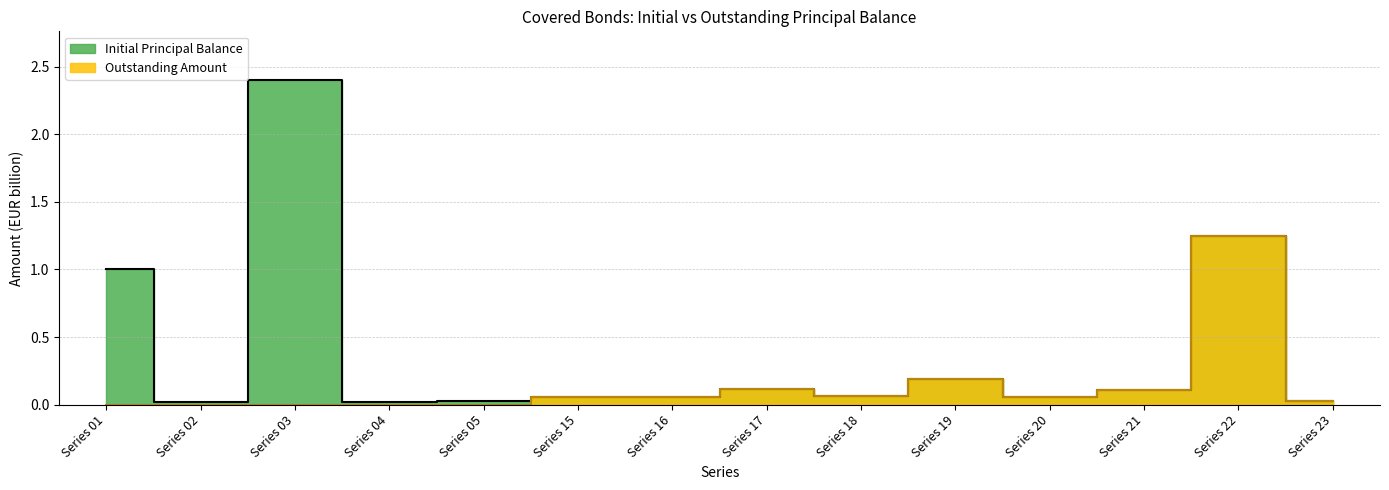

Is it true that Initial Principal Balance equals 0.1 at Series 17?

False